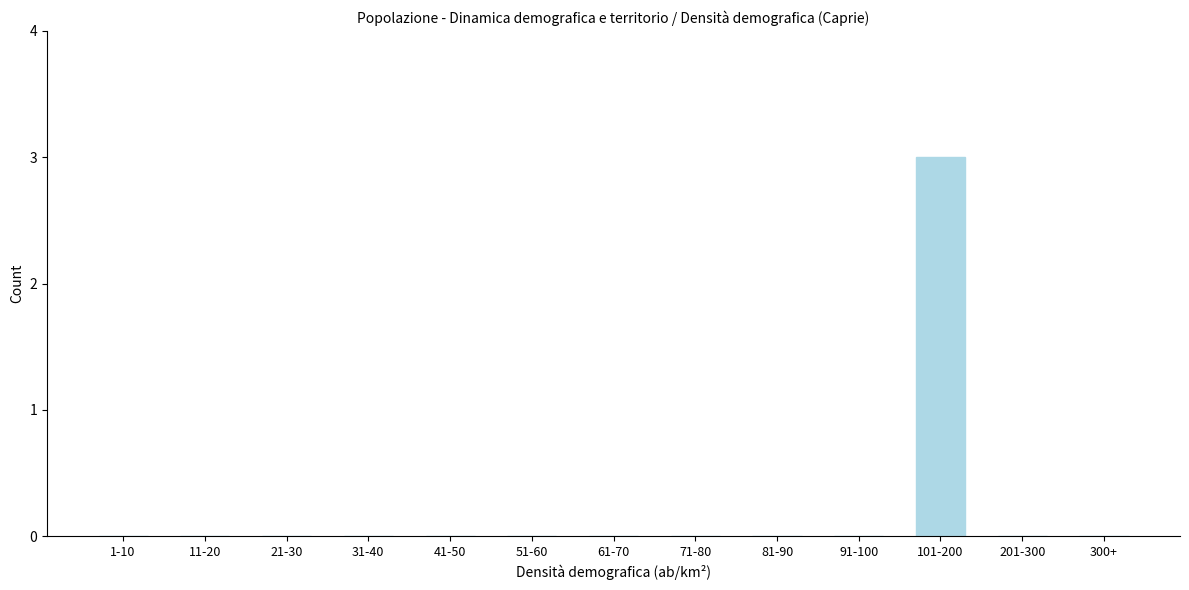

Reading left to right, list all the values displayed in this chart.

1-10=0	11-20=0	21-30=0	31-40=0	41-50=0	51-60=0	61-70=0	71-80=0	81-90=0	91-100=0	101-200=3	201-300=0	300+=0